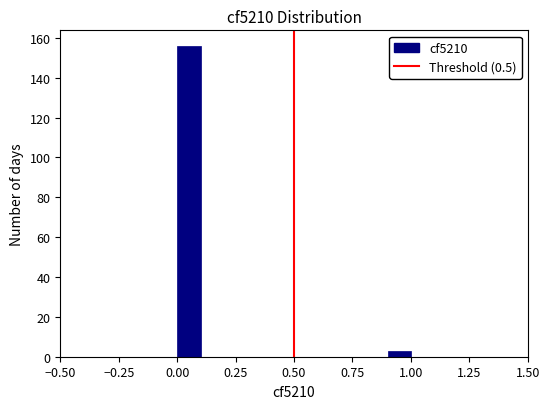

Read against the x-axis, roughly where is the centre of the tallest bar?

0.05